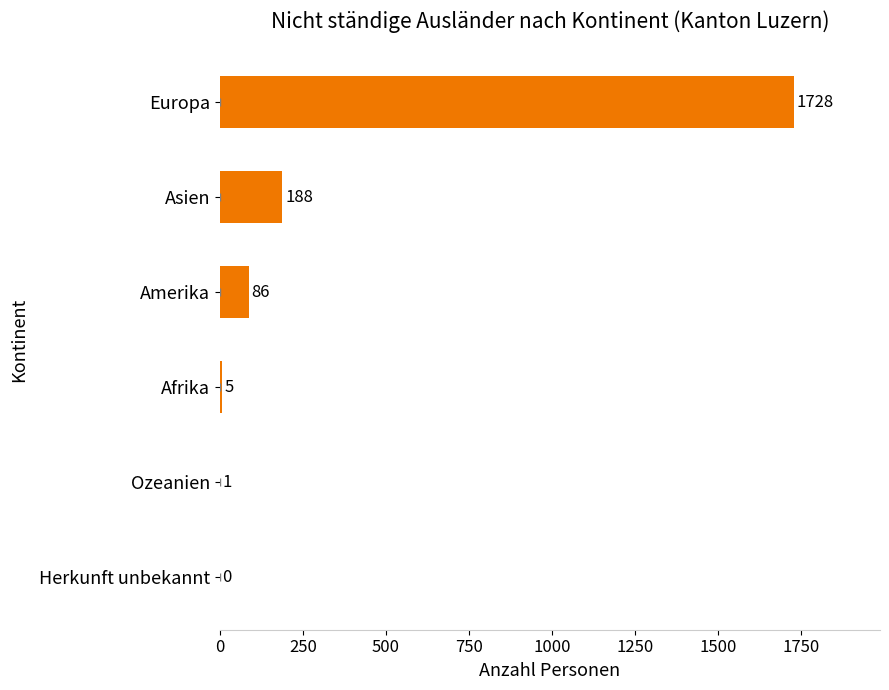

Count the number of data series in this chart.

1